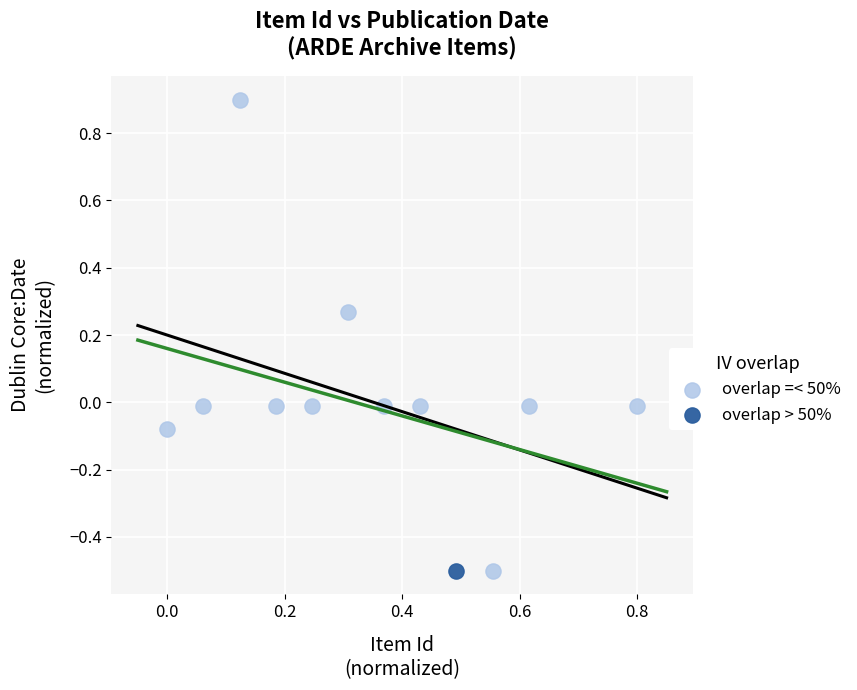

What are all the series names shown in the legend?

overlap =< 50%, overlap > 50%